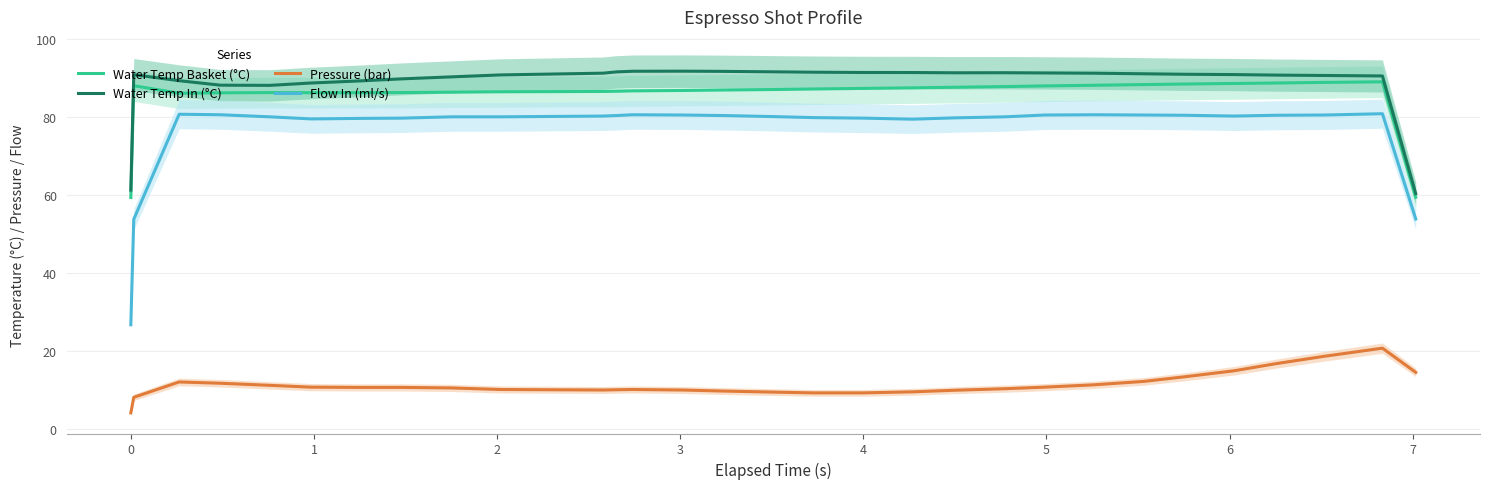

What is the average value of the Flow In (ml/s) series?

76.6